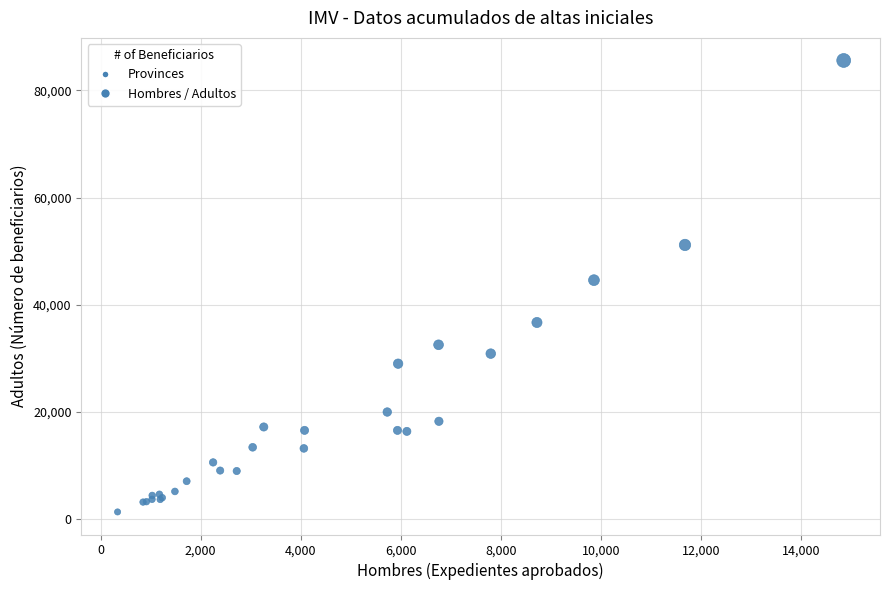

What Y value in the scatter plot is closest to 43475?

44603